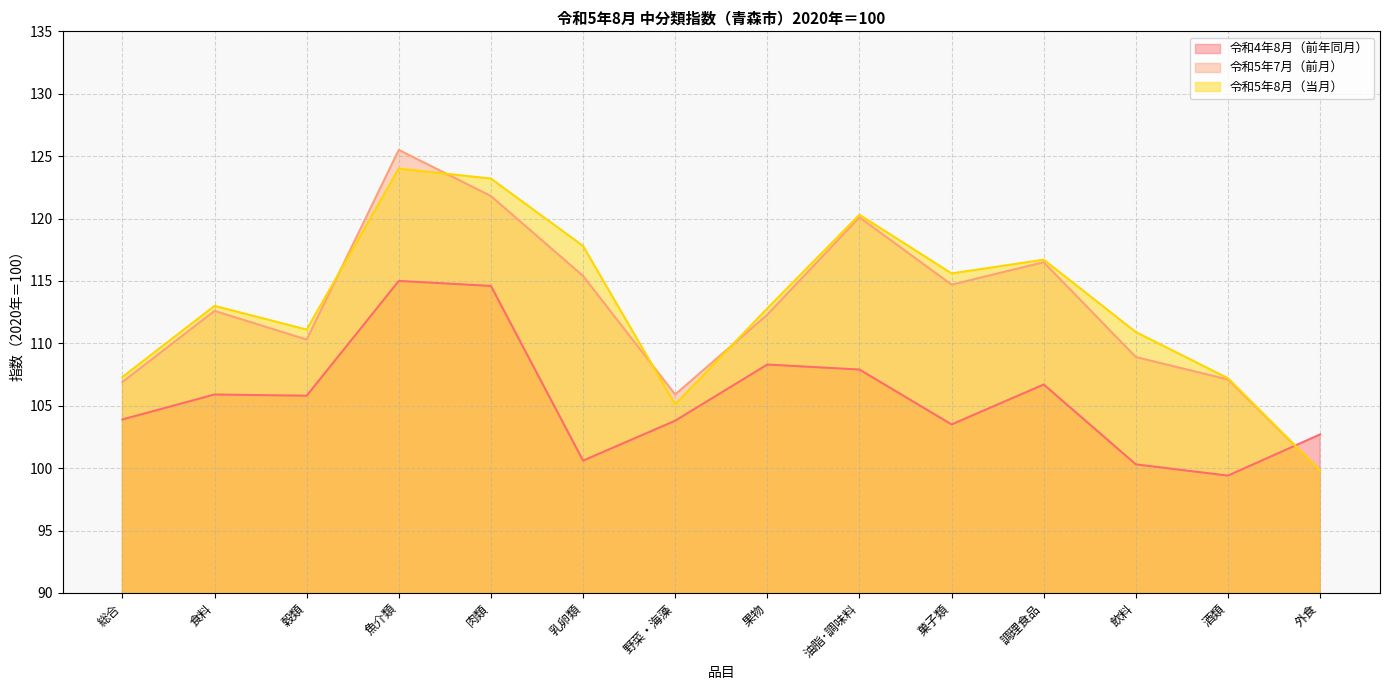

Is it true that 令和5年8月（当月） equals 54.9 at 食料?

False